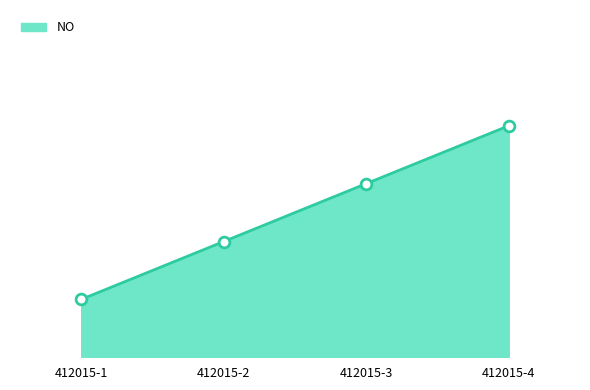

Does the chart have visible grid lines?

No